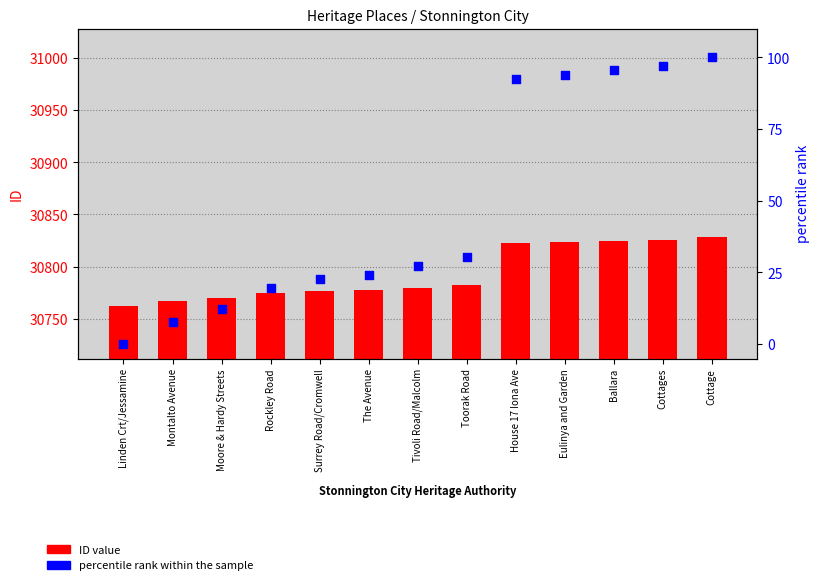

Is the value of ID at Ballara greater than the value of percentile rank within the sample at Cottage?

Yes